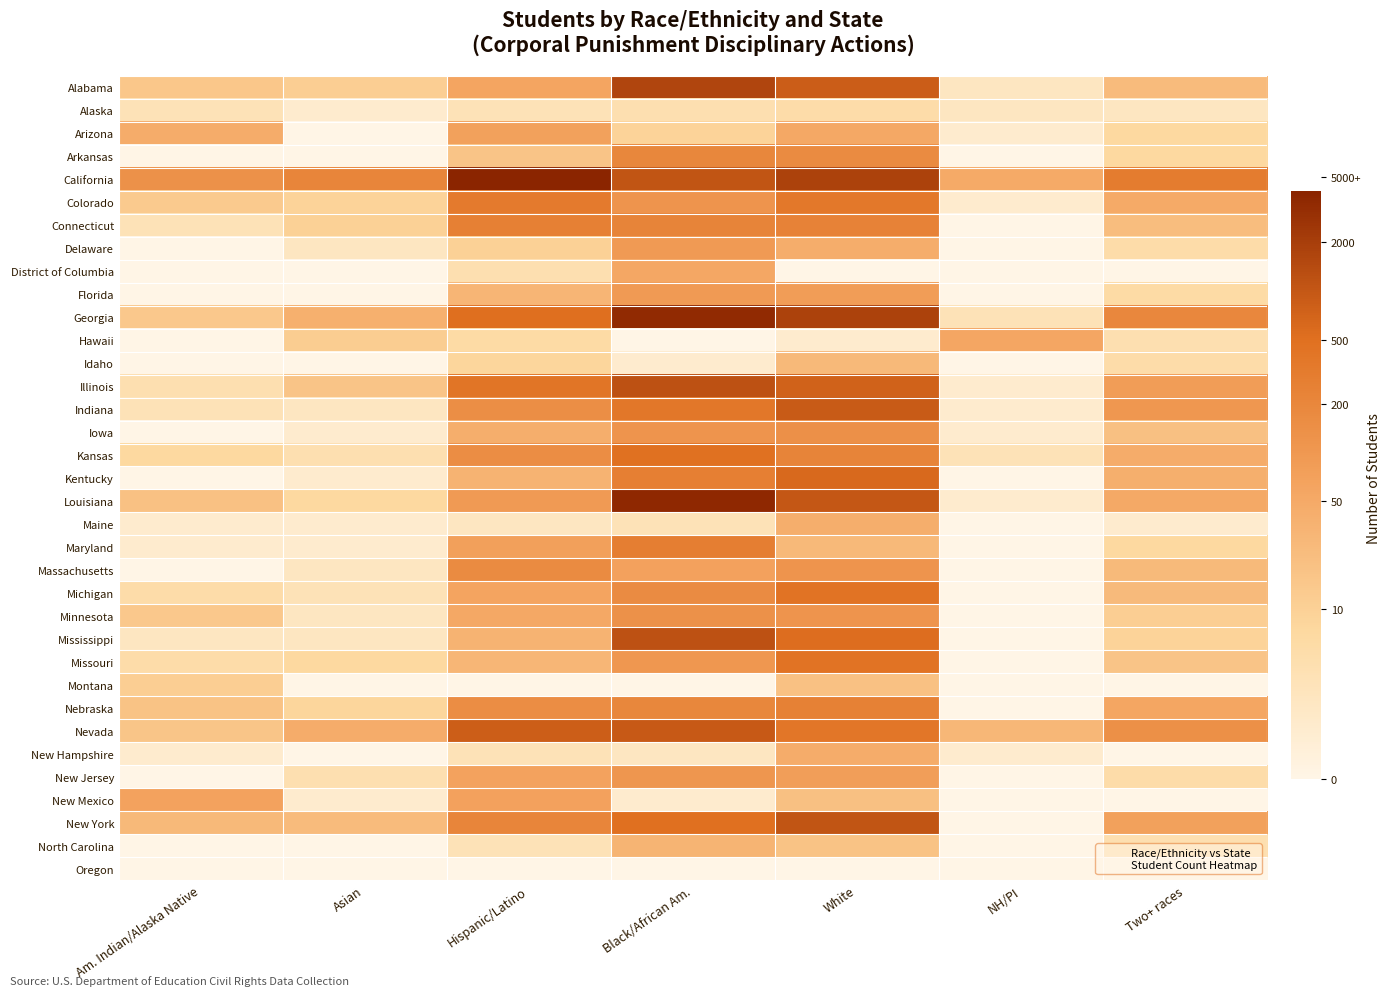

At how many categories does at least one series exceed 3?

7